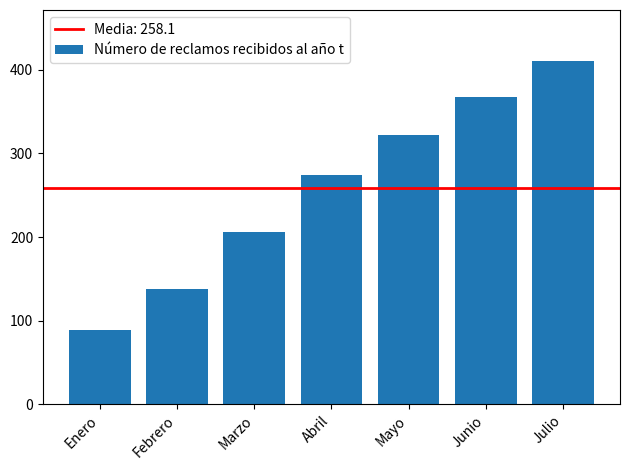

What is the change in value from Febrero to Marzo?

+68